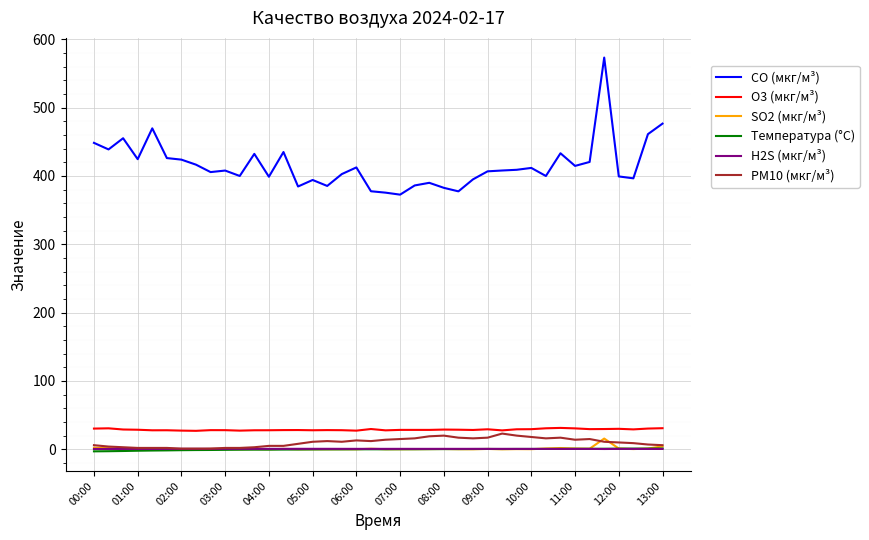

Which series has the largest range (max minus min)?

CO (мкг/м³)